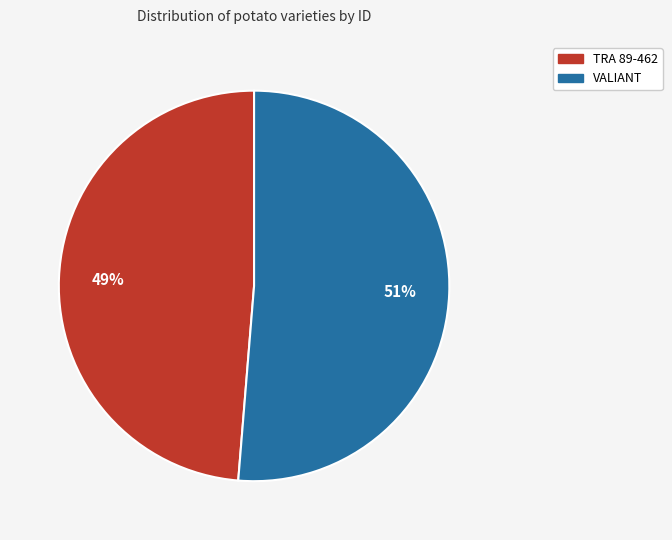

The VALIANT slice represents 59% of the pie. True or false?

False